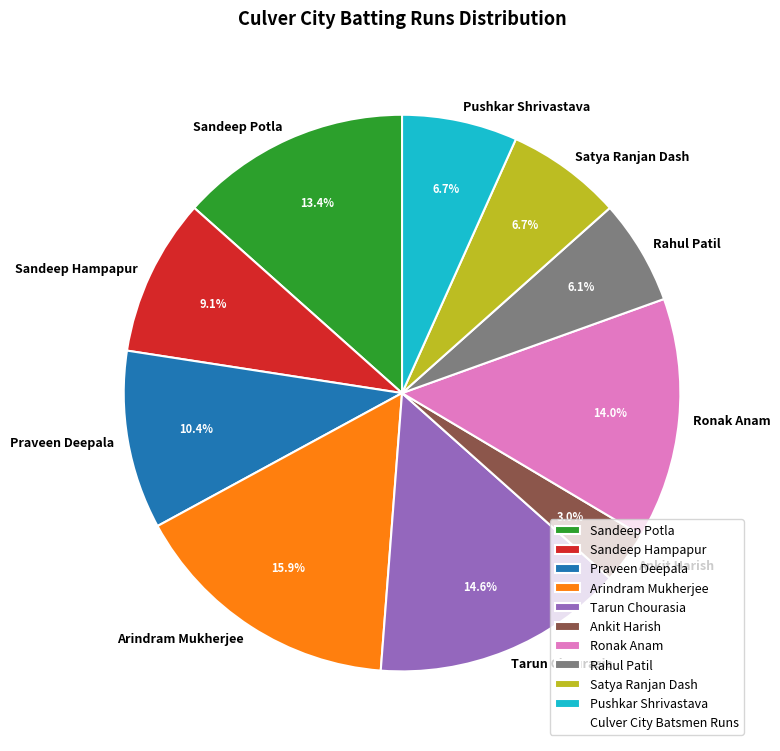

Does any single category account for the majority?

No